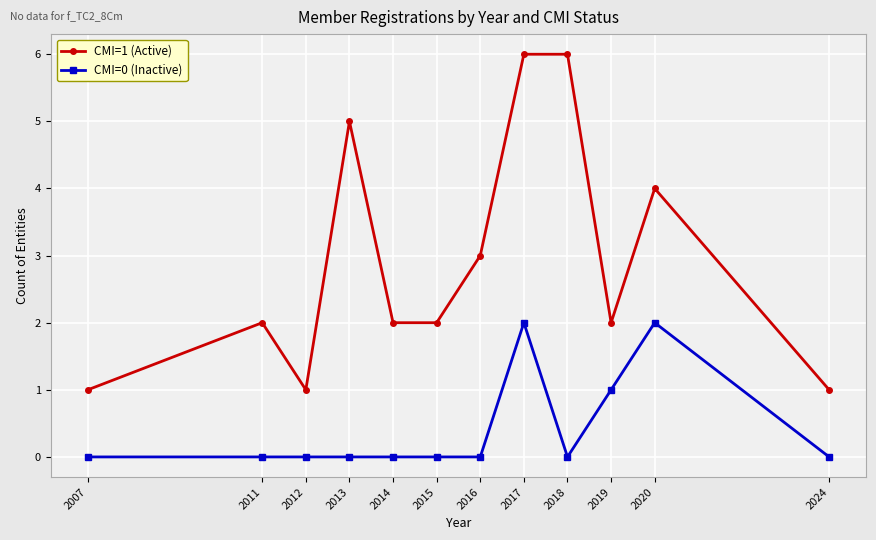

True or false: CMI=1 (Active) has more than 1 interior local peaks.

True